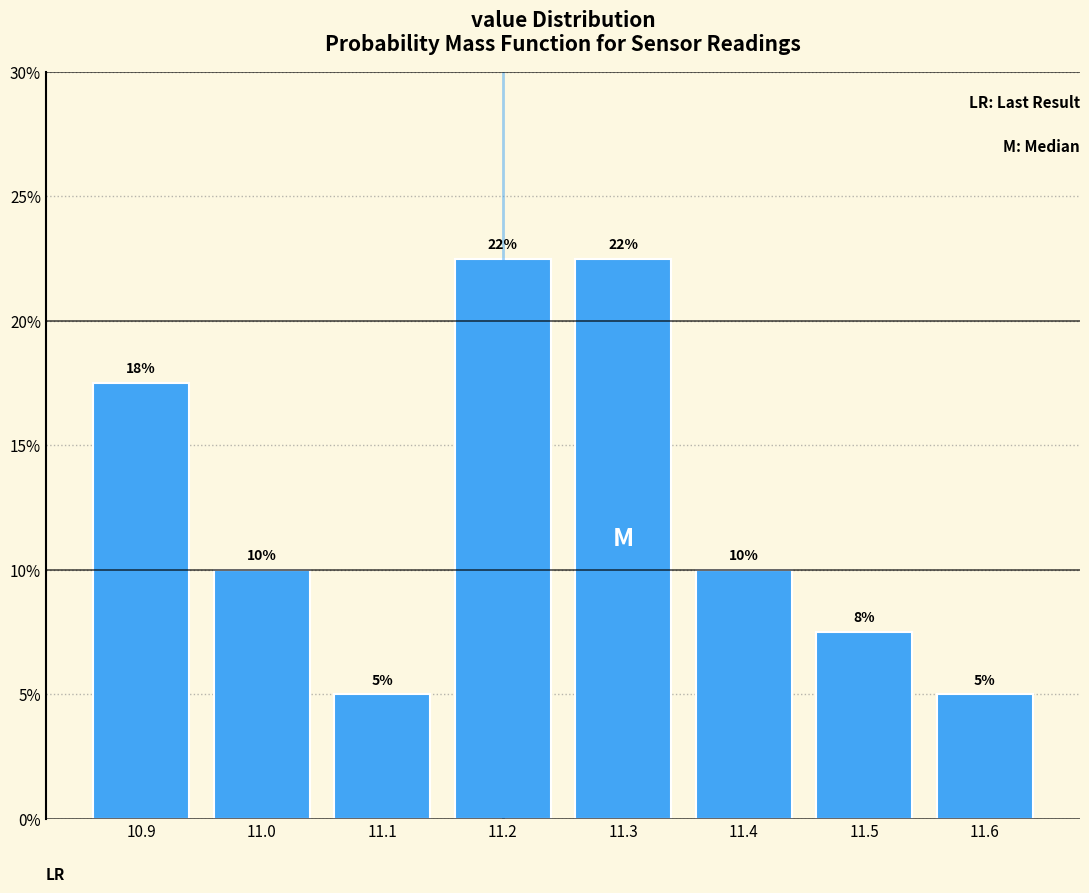

What is the maximum value shown in the chart?

22.5